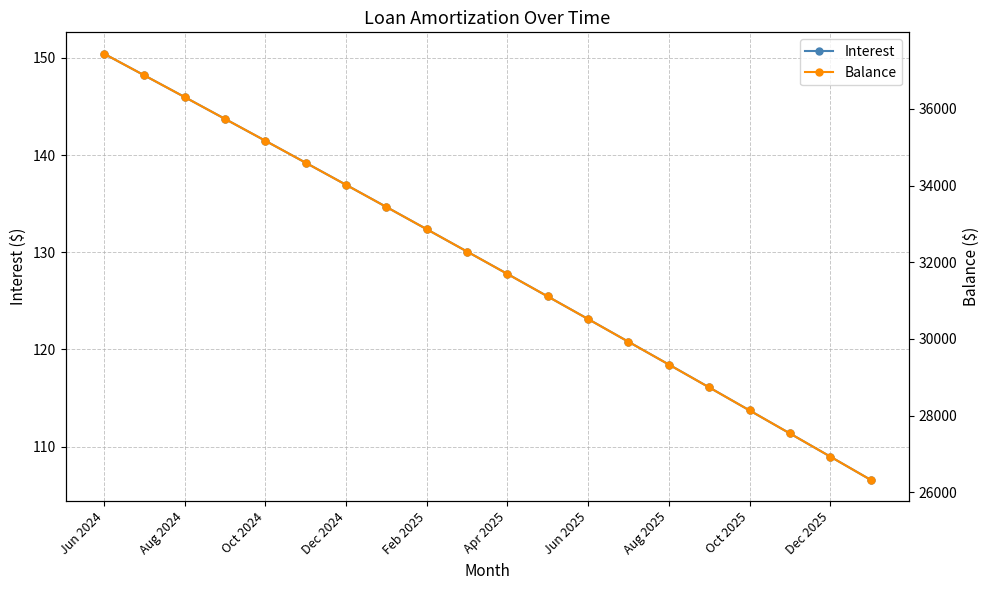

The Balance series shows 28733.0 at 15. True or false?

True